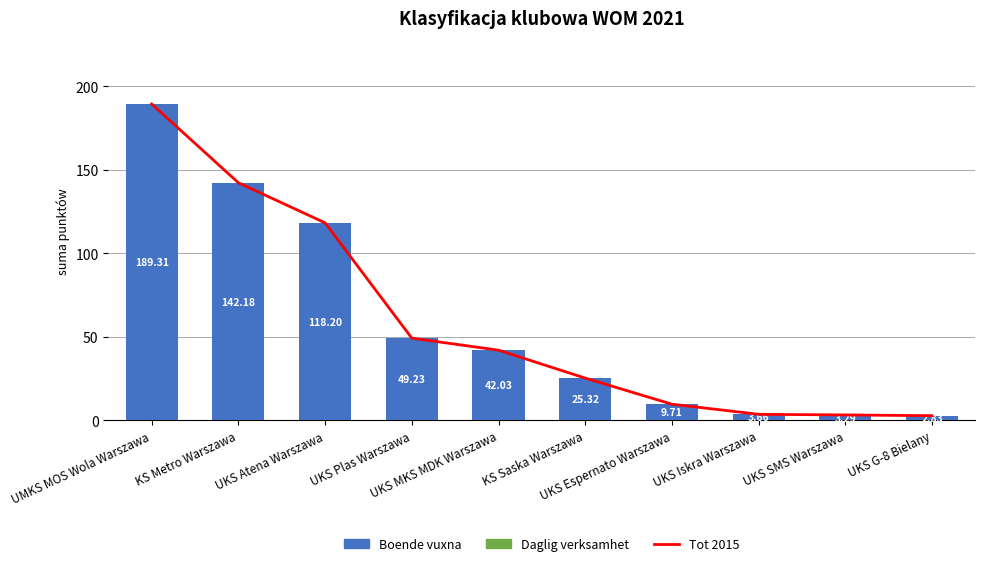

Between UKS Iskra Warszawa and UKS Plas Warszawa, which is larger?

UKS Plas Warszawa